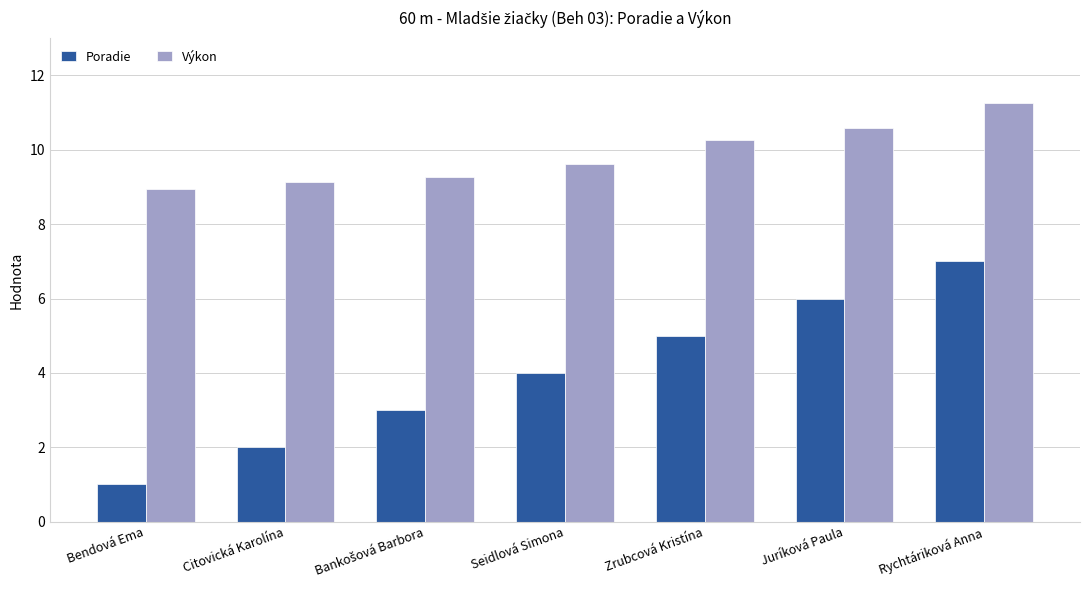

How many Poradie values are between 2 and 6?

5